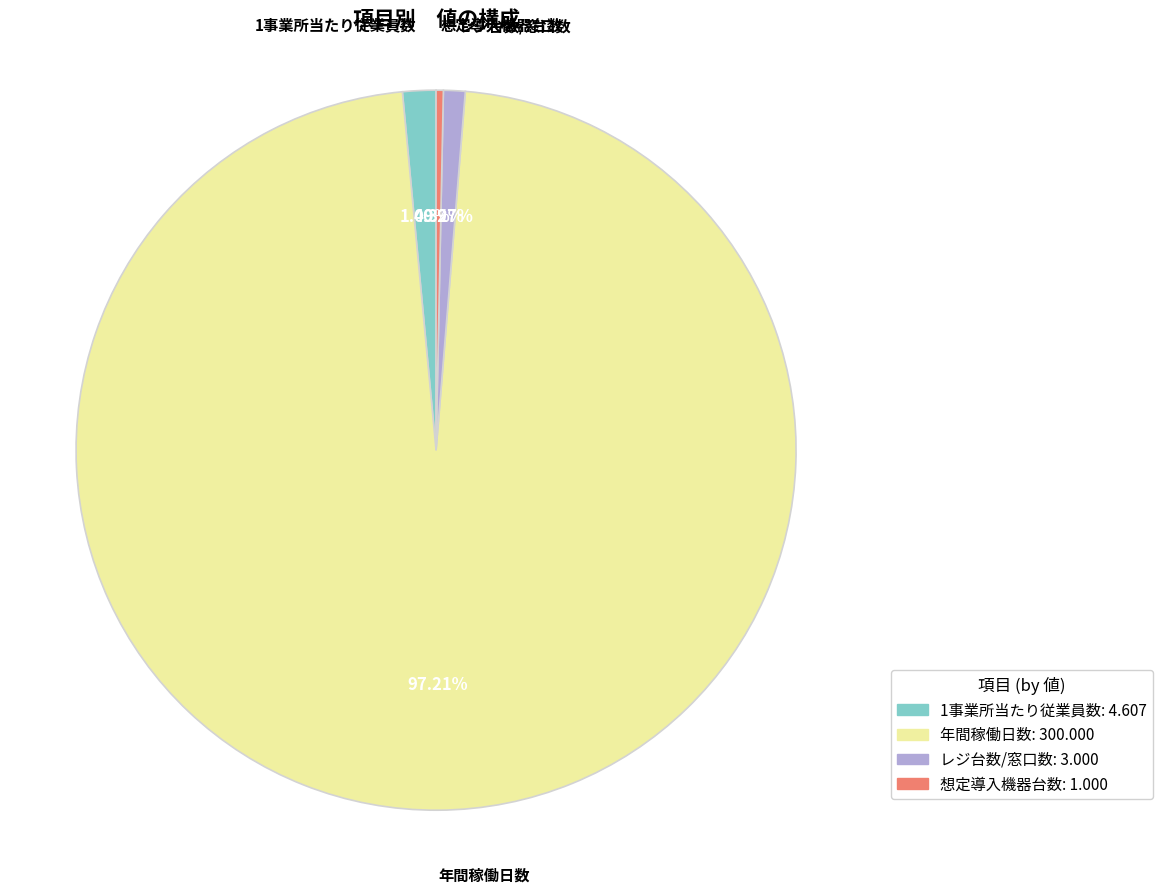

To the nearest percent, what is the difference between the largest and smallest slice percentages?

97%